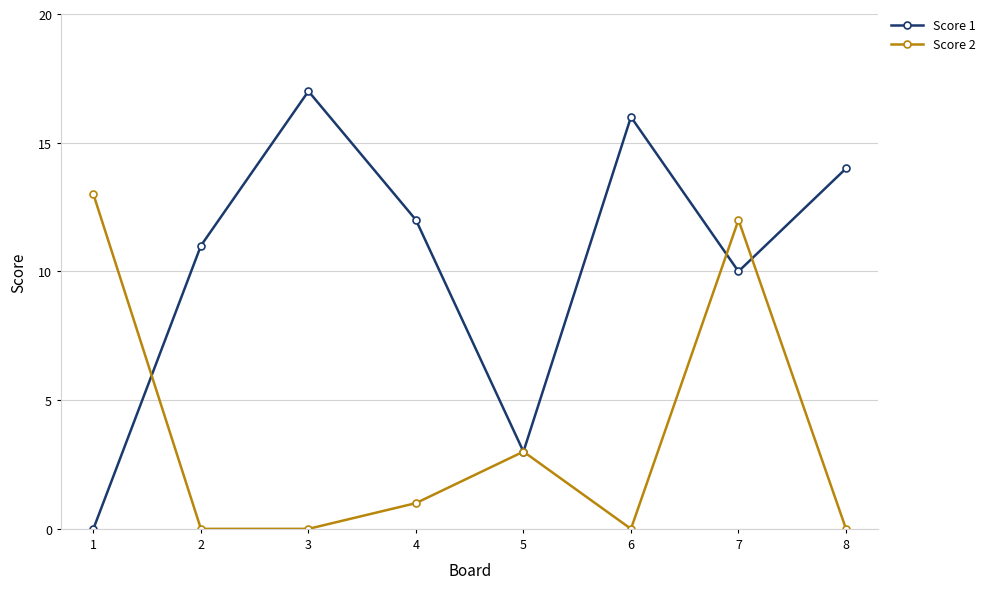

The value of Score 2 at 6 is 0. True or false?

True